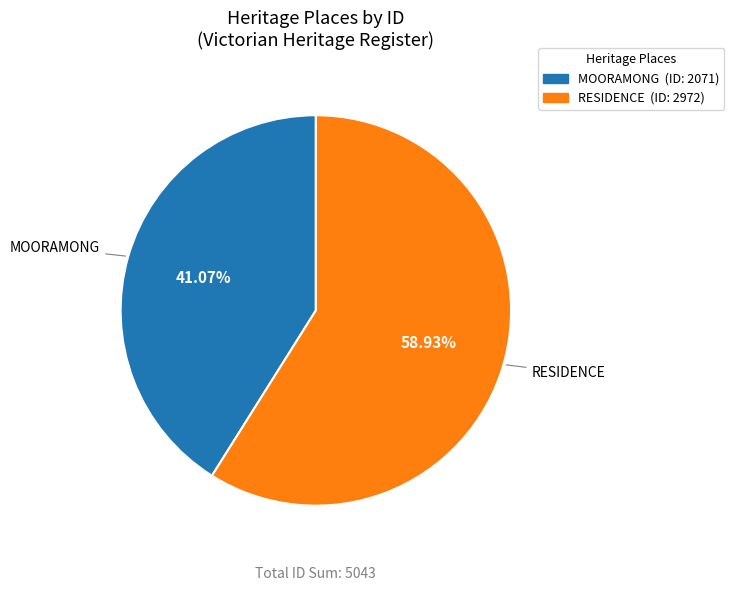

Approximately how many times larger is the value at MOORAMONG compared to RESIDENCE?

0.7